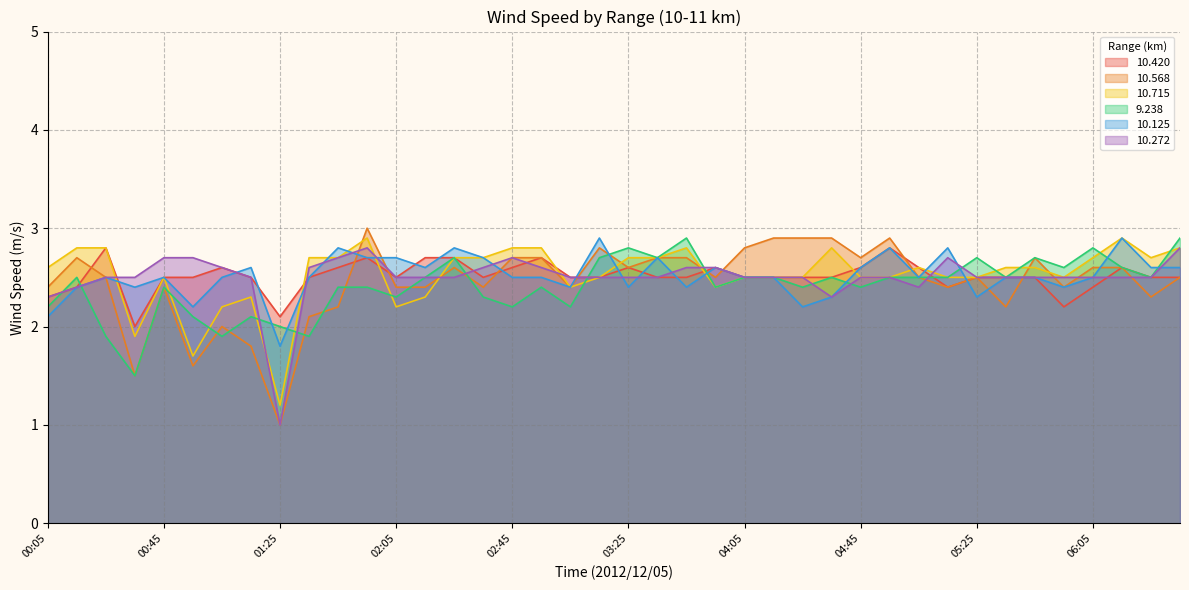

After their last crossing, which series has the higher values: 10.715 or 10.420?

10.420